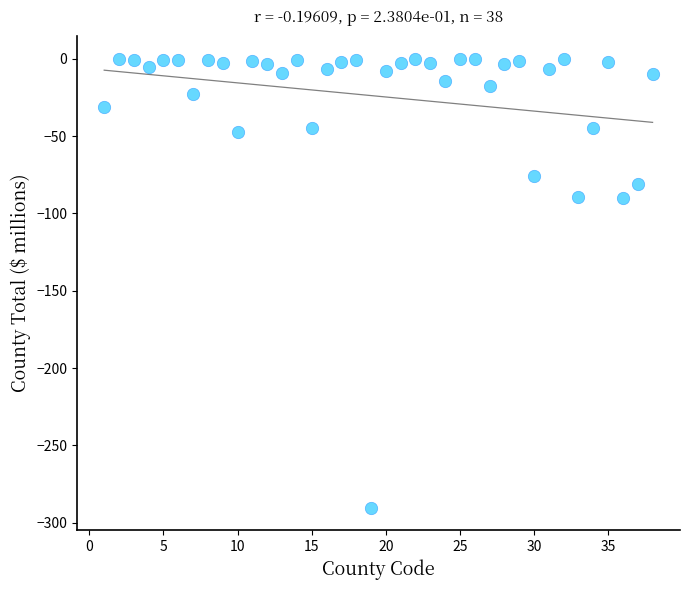

What is the range of Y values (max minus min)?

290.2